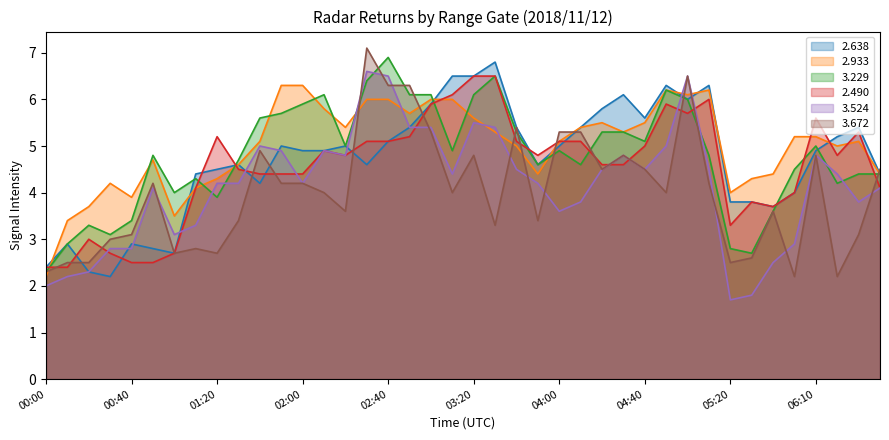

At which category is the sum across all series the highest?

05:00